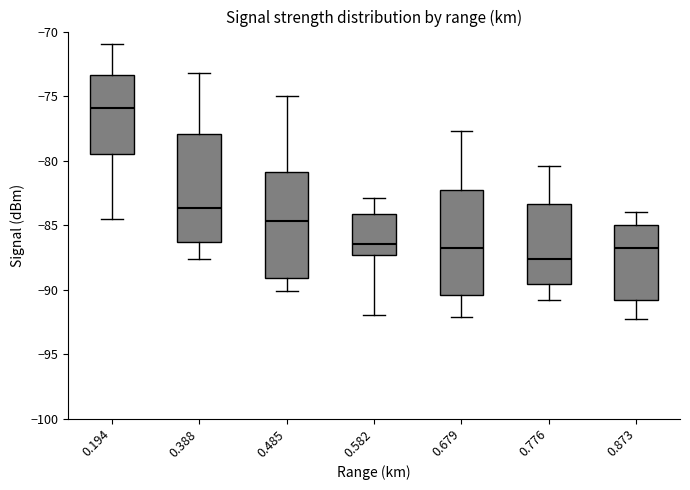

Which box's median line is the lowest?

0.776